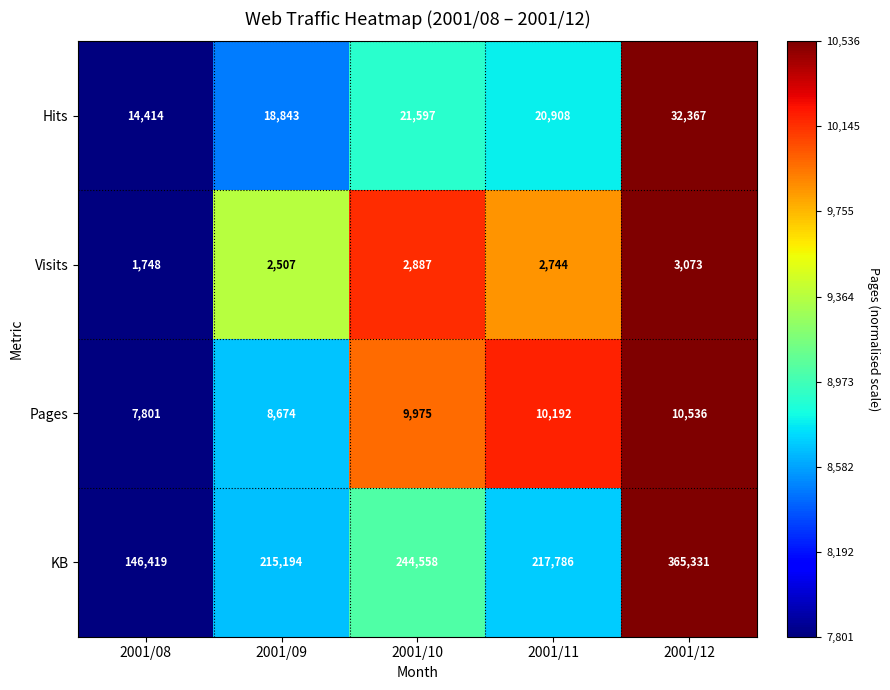

Reading right to left, extract all data points from this chart.

Hits: 2001/12=32367	2001/11=20908	2001/10=21597	2001/09=18843	2001/08=14414
Visits: 2001/12=3073	2001/11=2744	2001/10=2887	2001/09=2507	2001/08=1748
Pages: 2001/12=10536	2001/11=10192	2001/10=9975	2001/09=8674	2001/08=7801
KB: 2001/12=365331	2001/11=217786	2001/10=244558	2001/09=215194	2001/08=146419